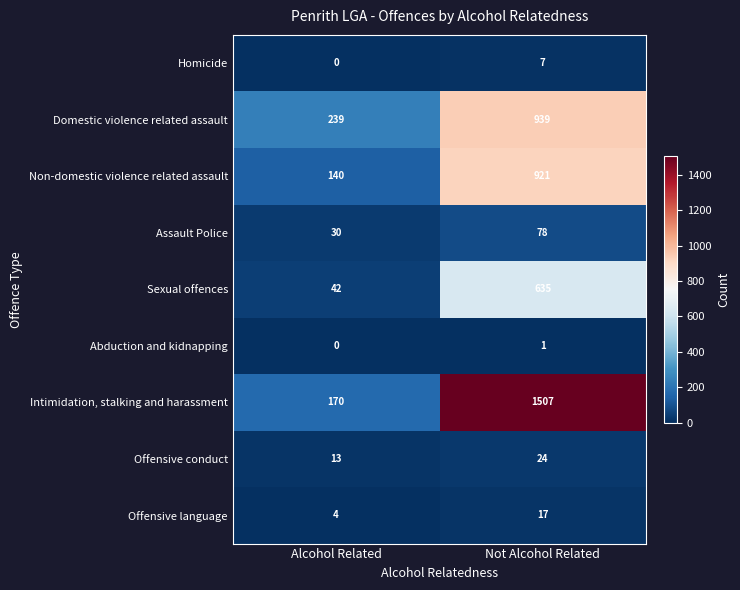

Which series has the widest spread of values?

Intimidation, stalking and harassment